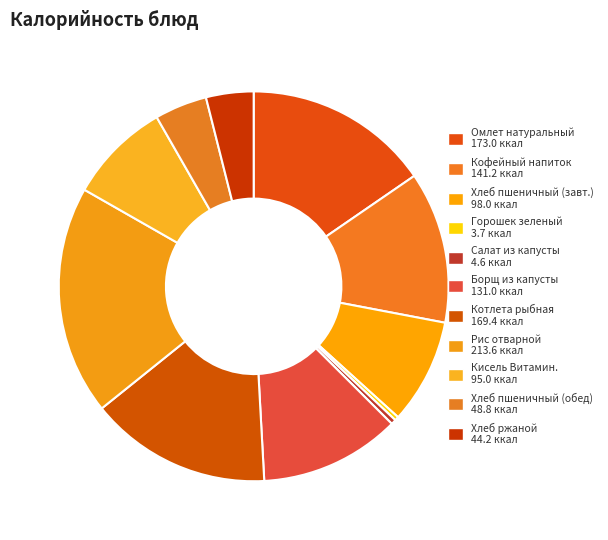

How many segments does this pie chart have?

11